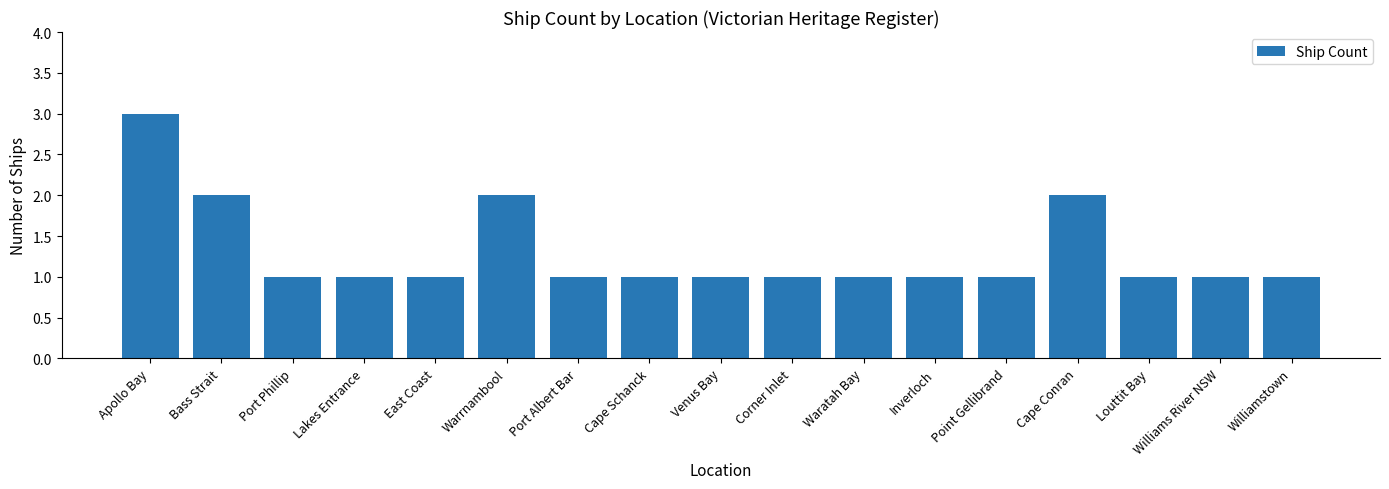

What is the value of the 1st bar from the left?

3